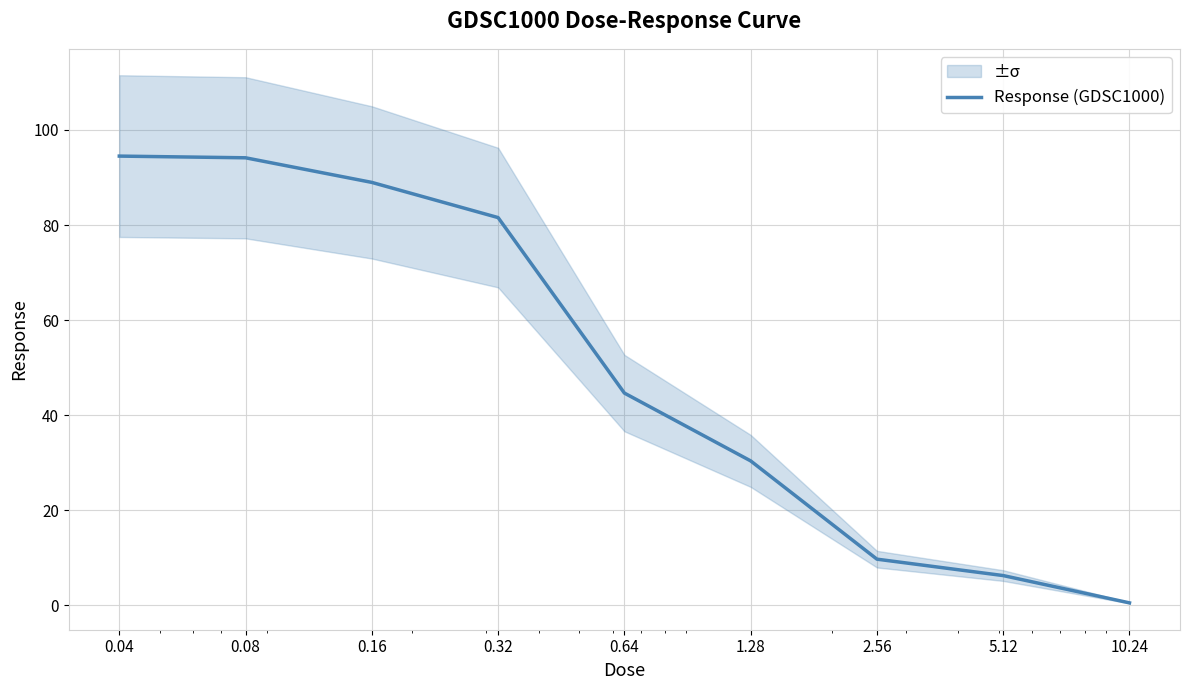

Rank the categories by value from highest to lowest.

0.04, 0.08, 0.16, 0.32, 0.64, 1.28, 2.56, 5.12, 10.24